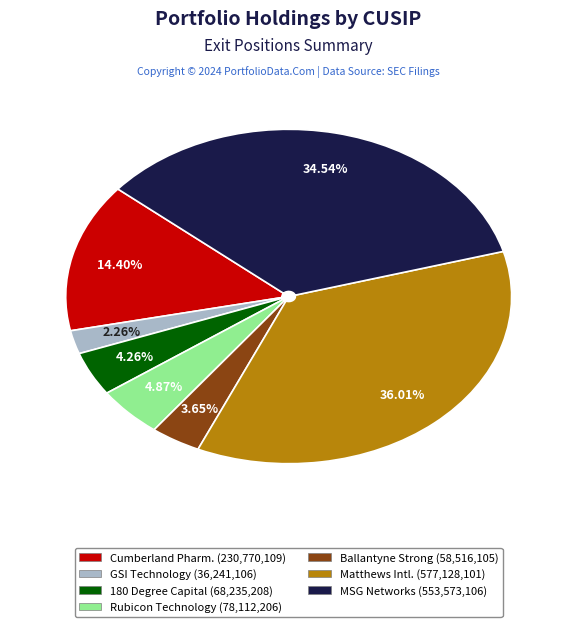

Does any single category account for the majority?

No